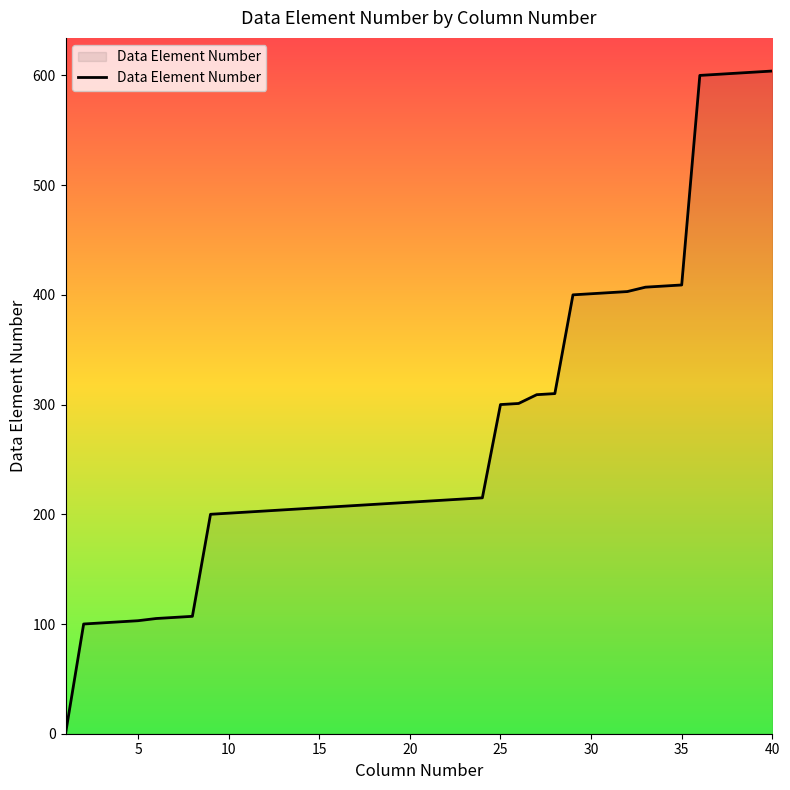

What is the greatest value displayed?

604